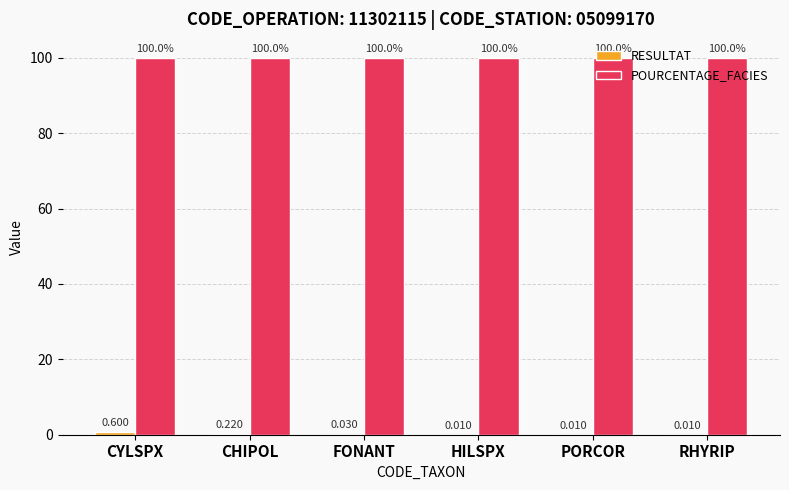

At which category is the sum across all series the highest?

CYLSPX